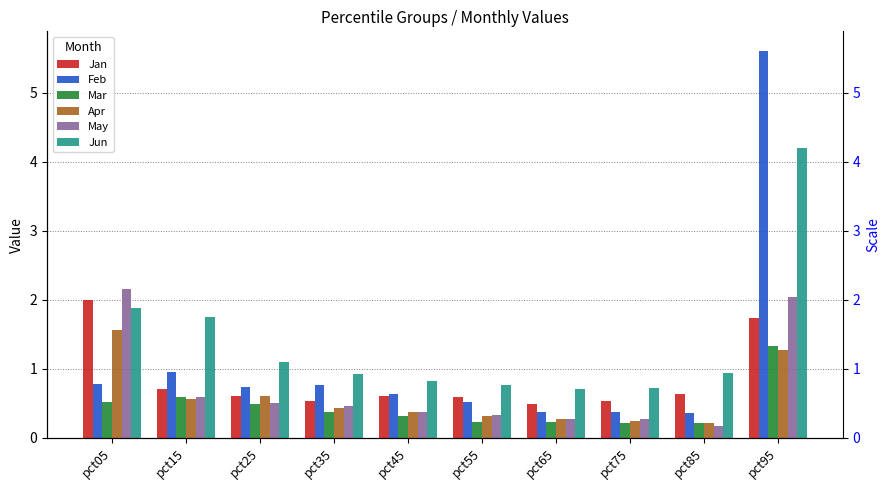

Which series has the largest total across all categories?

Jun